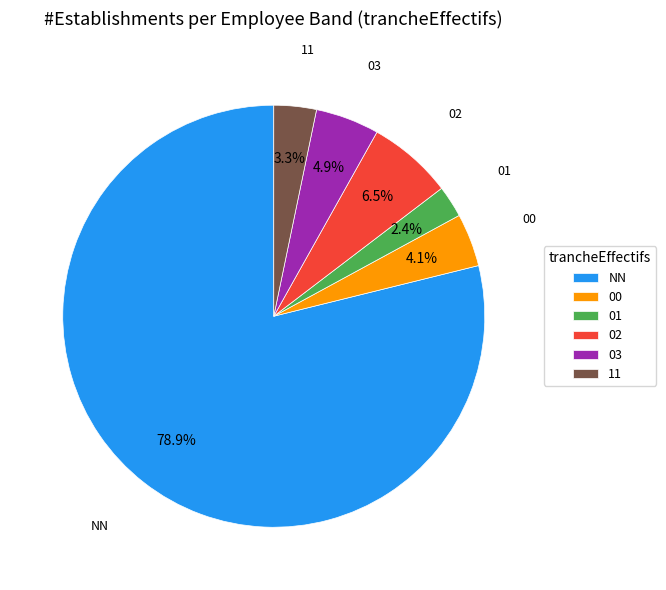

Rank the categories by value from lowest to highest.

01, 11, 00, 03, 02, NN